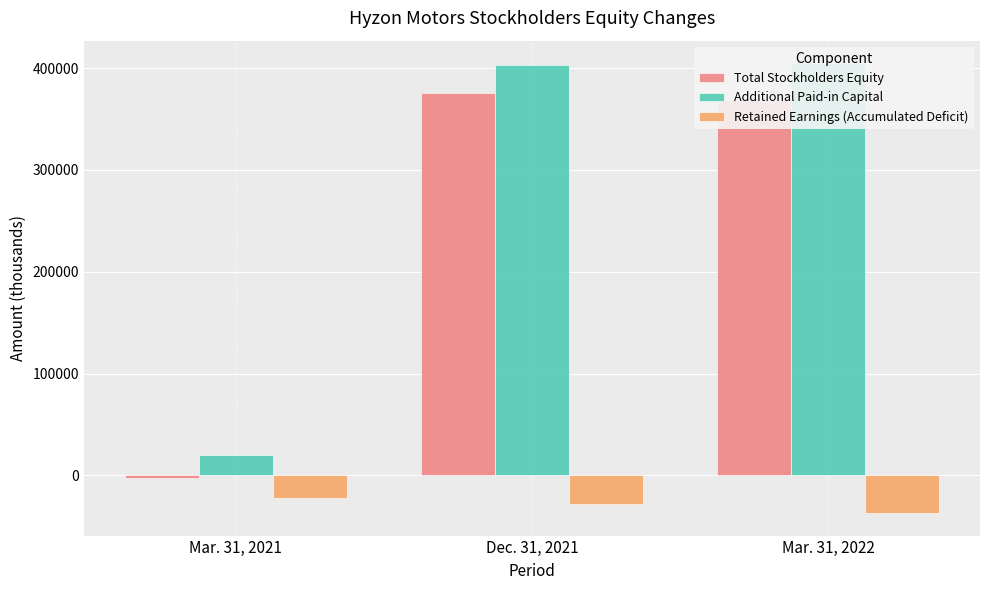

The Additional Paid-in Capital series shows 19599 at Mar. 31, 2021. True or false?

True